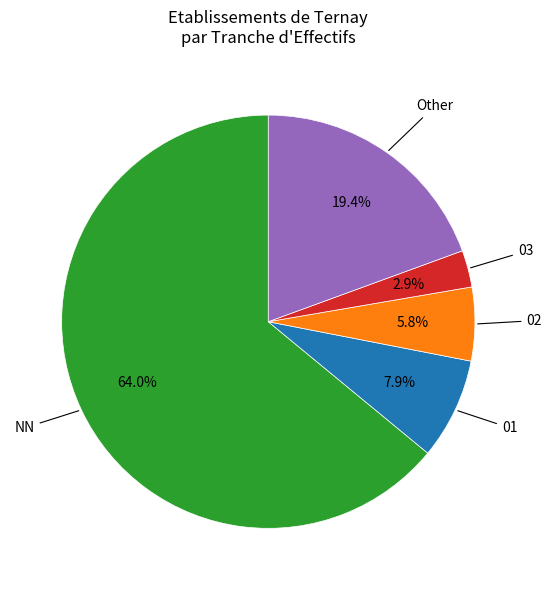

Is there a majority slice in this chart?

Yes